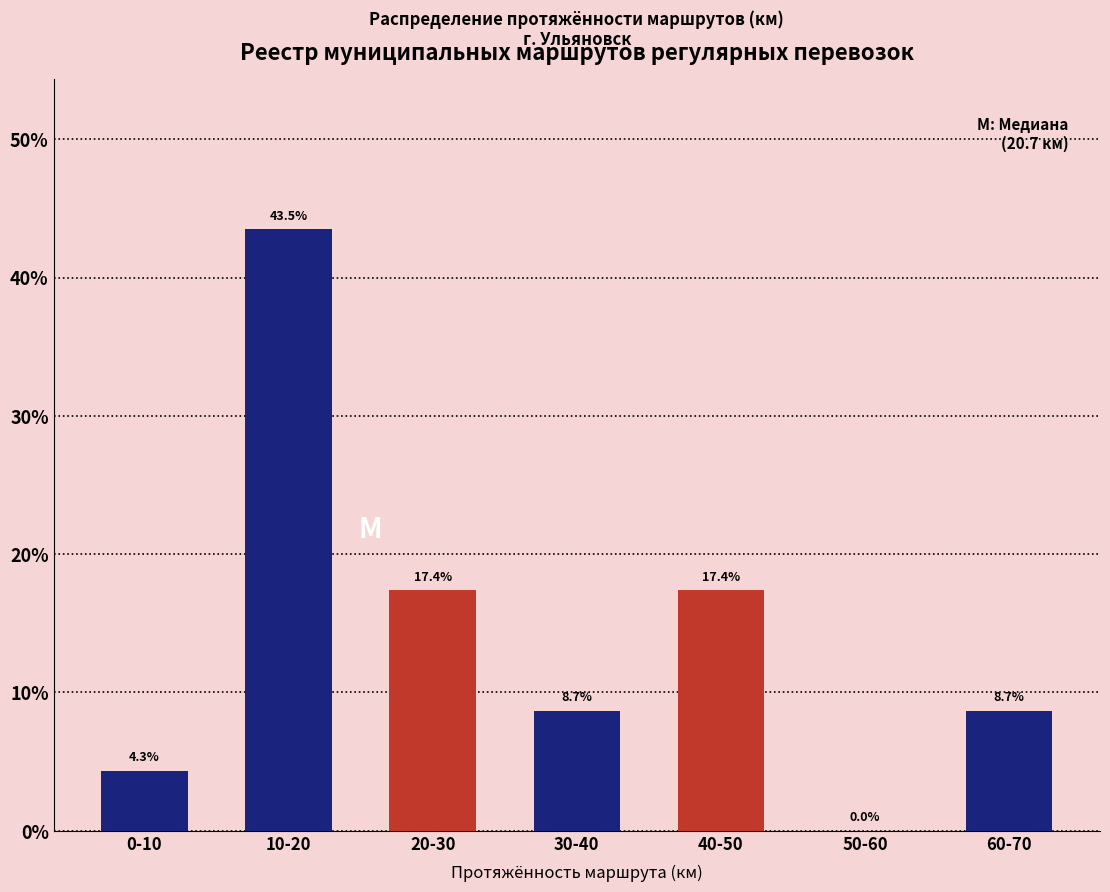

Reading right to left, list all the values displayed in this chart.

60-70=8.7	50-60=0.0	40-50=17.4	30-40=8.7	20-30=17.4	10-20=43.5	0-10=4.3